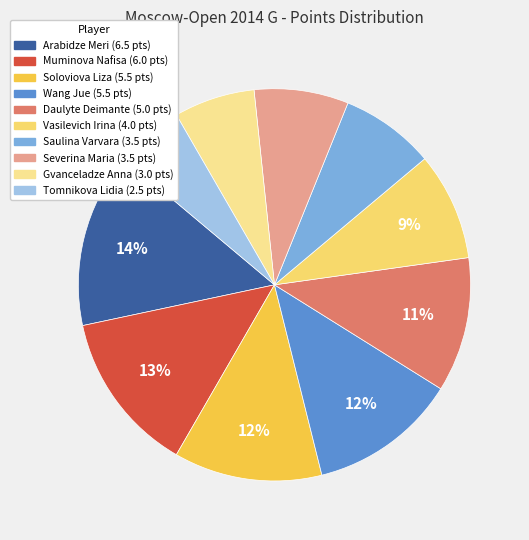

Count the number of slices in the pie.

10